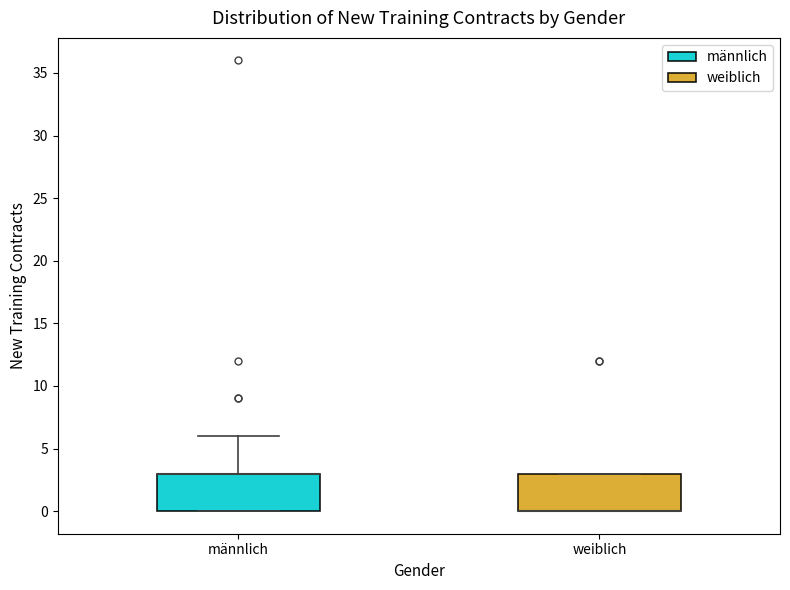

Where does the upper whisker of the box for männlich end on the y-axis? The values are not printed on the chart, so give them approximately, as read against the axis.

6